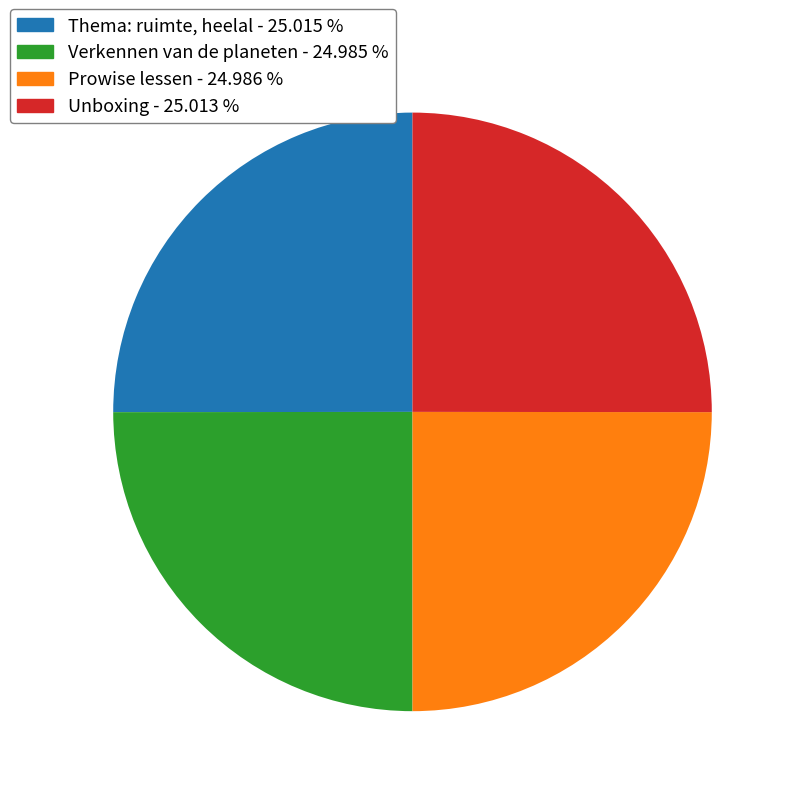

Is it true that Unboxing is 25% of the pie?

True